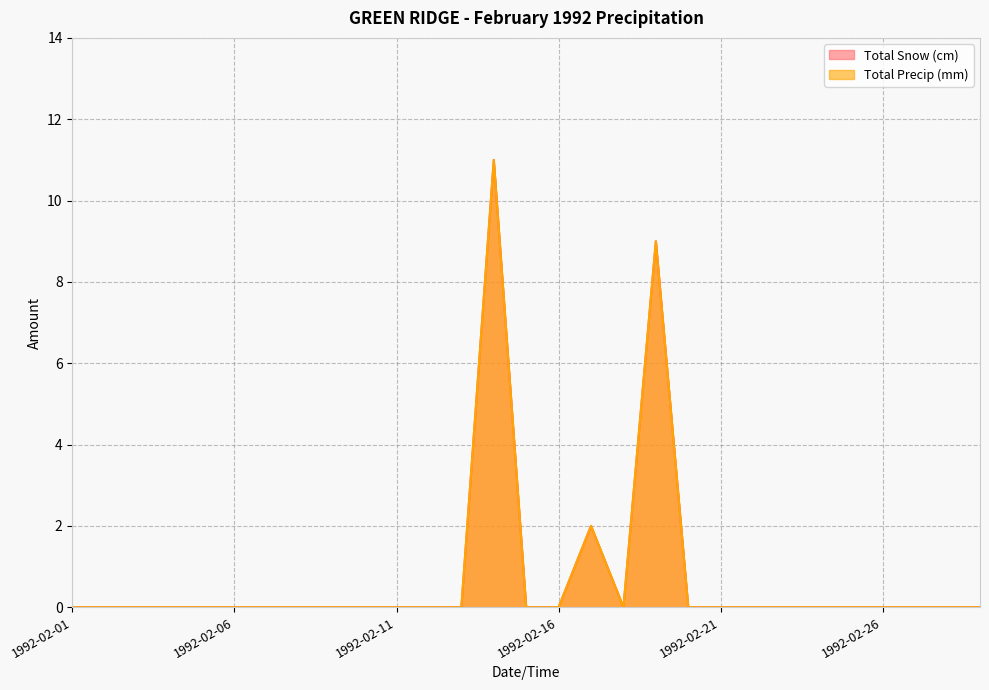

At 1992-02-09, list the series in order from smallest to largest.

Total Snow (cm), Total Precip (mm)